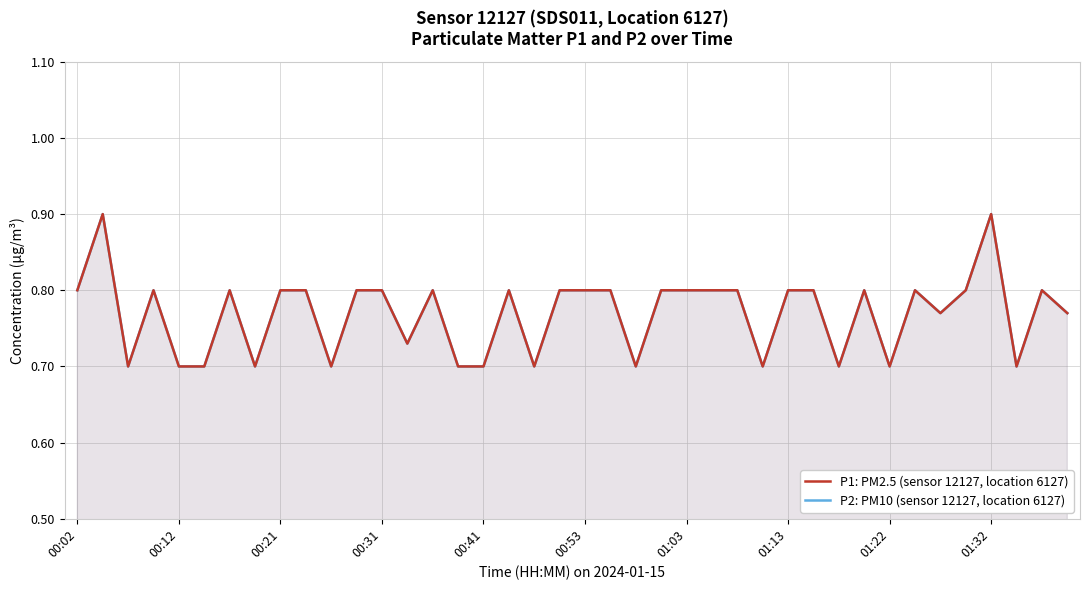

Which series has the largest range (max minus min)?

P1: PM2.5 (sensor 12127, location 6127)